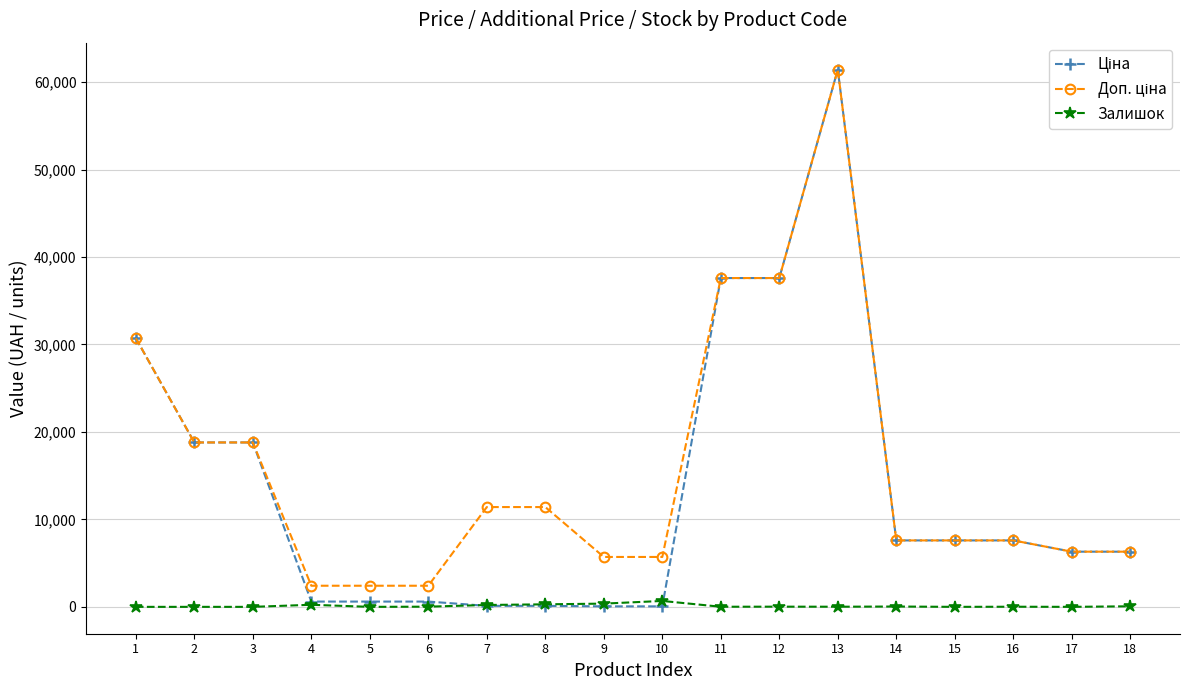

What is the total value across all series at 1?

61434.3